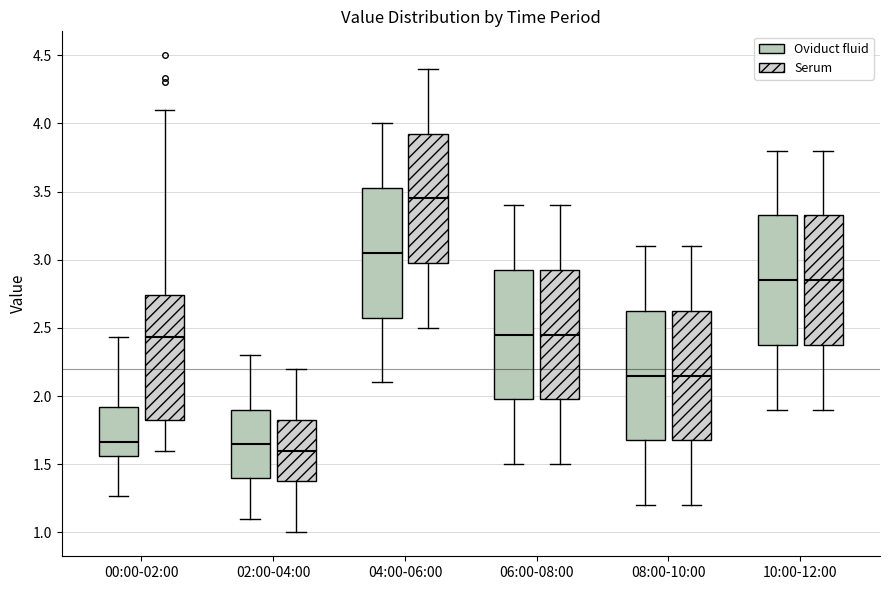

Where does the upper whisker of the box for 00:00-02:00 (Serum) end on the y-axis? The values are not printed on the chart, so give them approximately, as read against the axis.

4.10